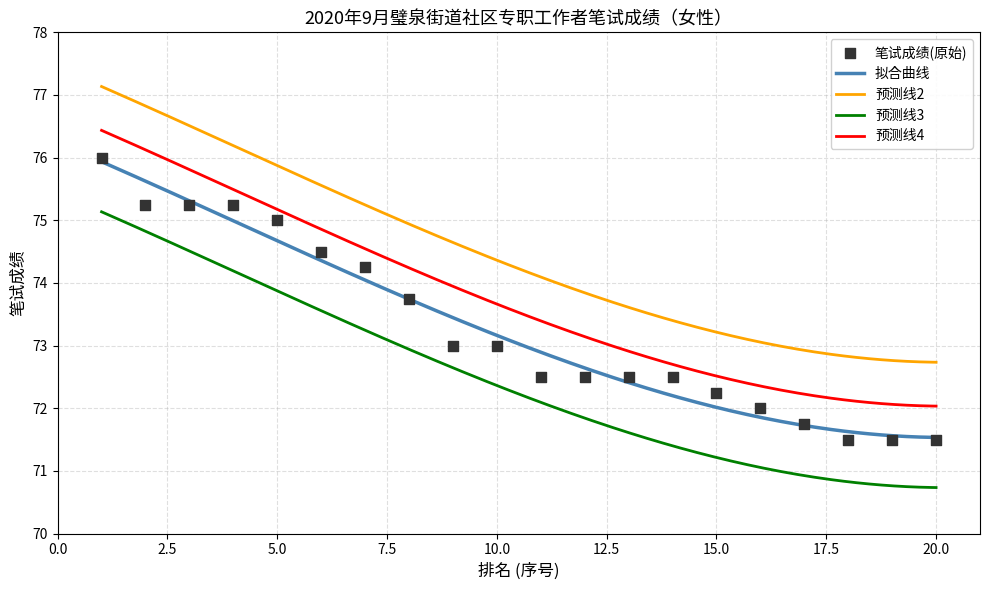

What is the change in value from 3 to 19?

-3.8